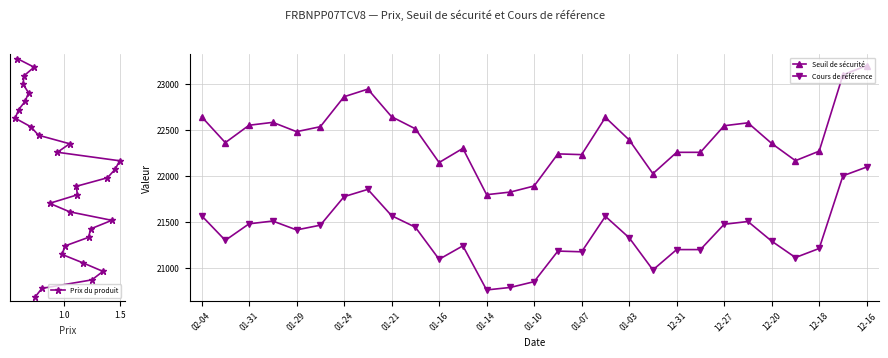

True or false: Cours de référence has more than 0 points higher than both neighbors.

True